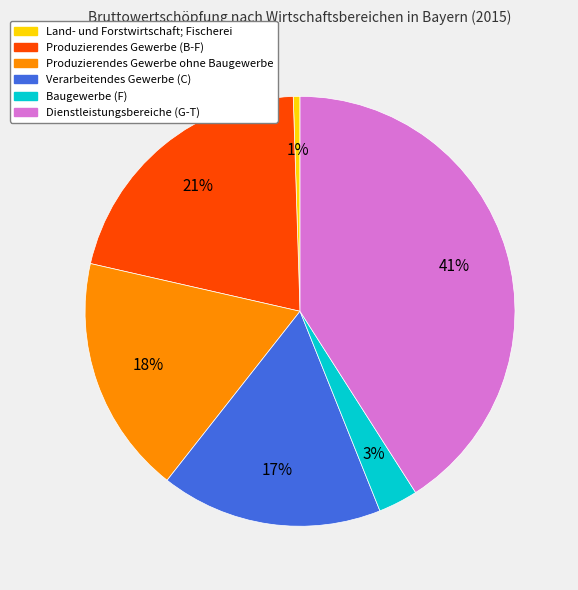

To the nearest percent, what is the difference between the largest and smallest slice percentages?

40%